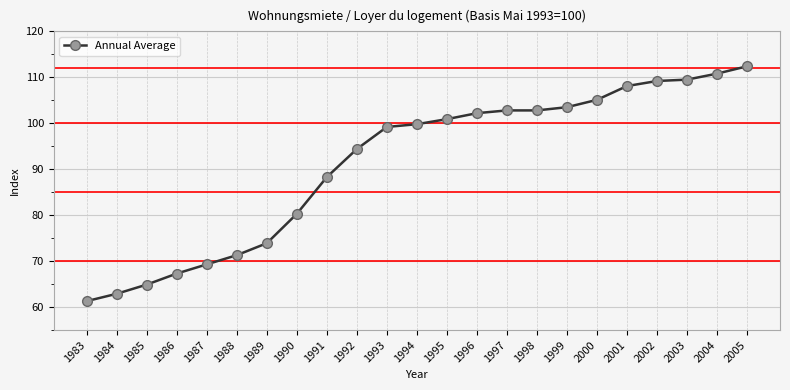

Read the value at 1993.

99.2